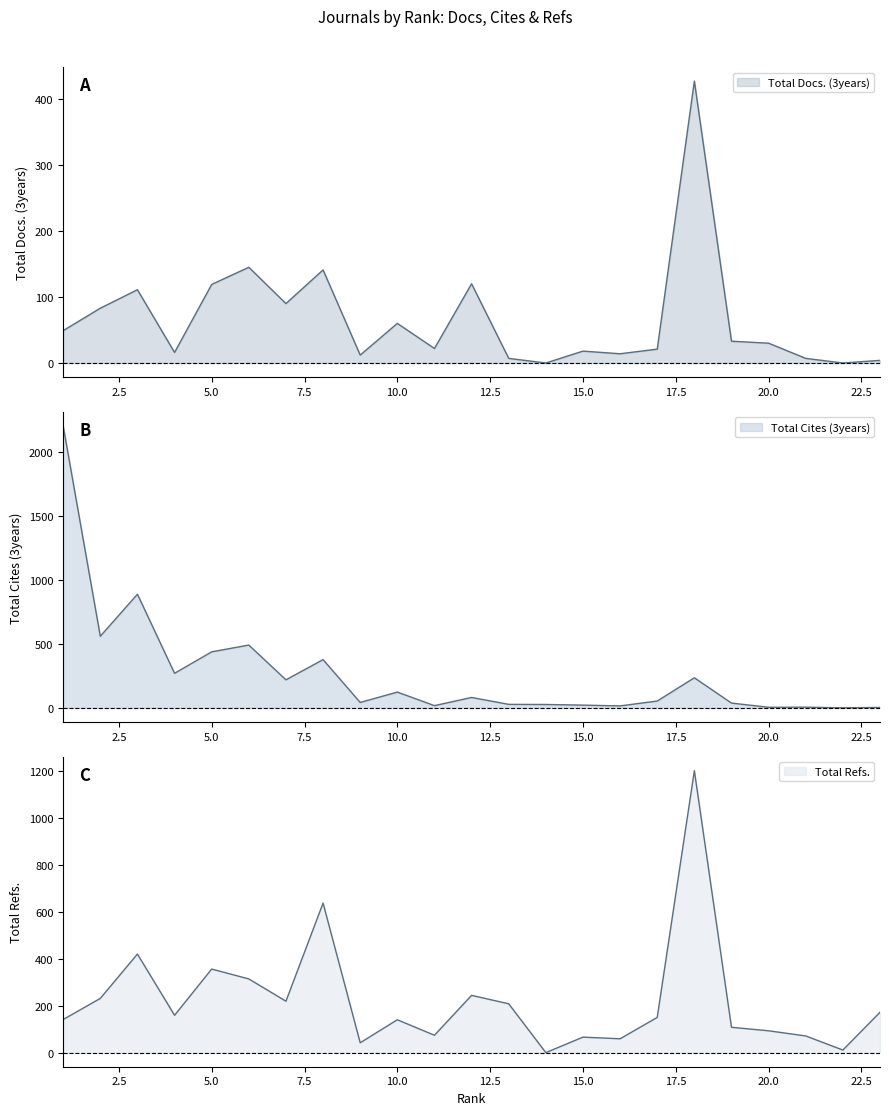

What is the average value of the Total Docs. (3years) series?

66